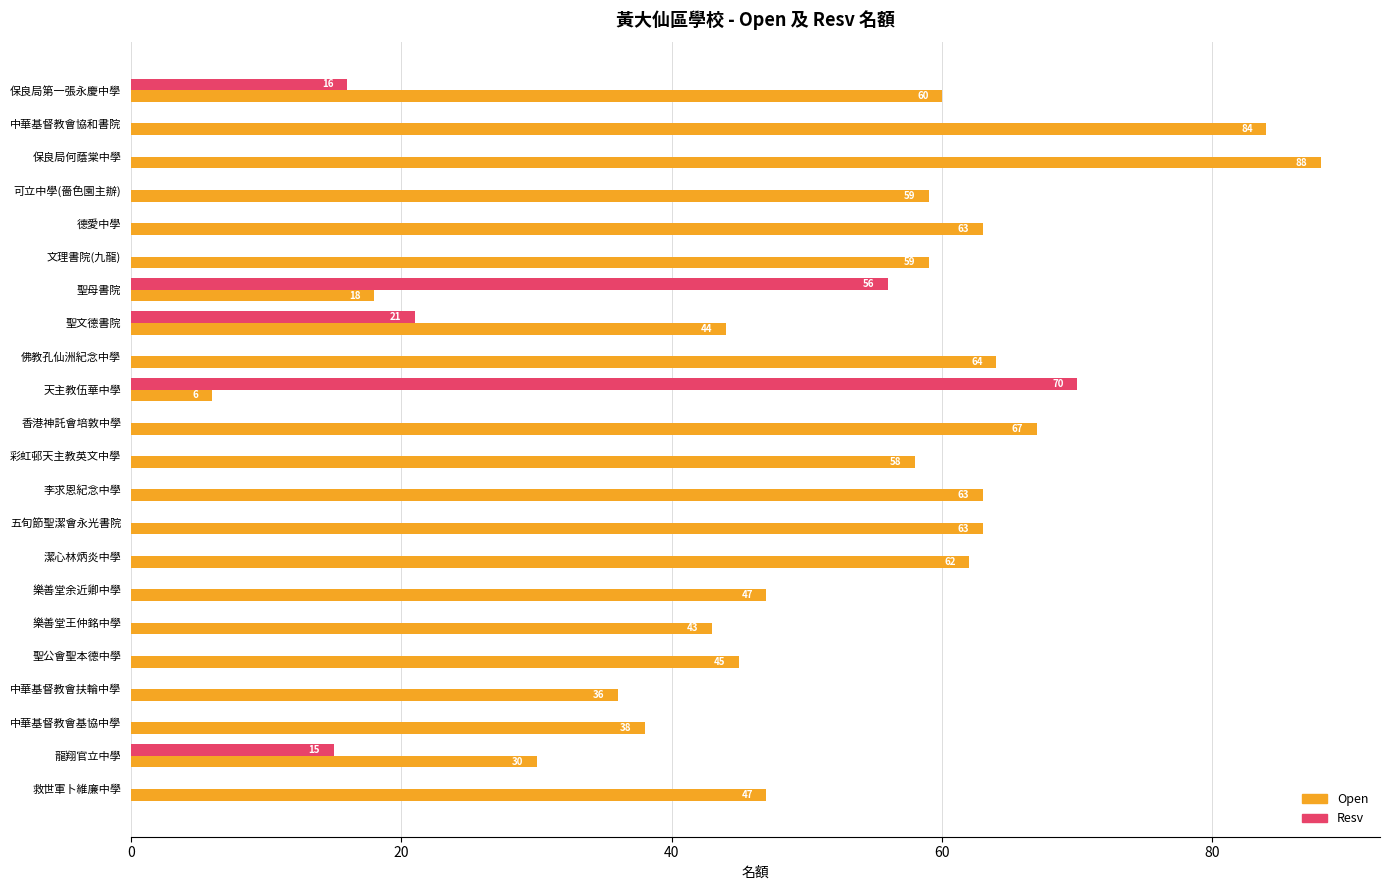

What is the sum of all Open values?

1144